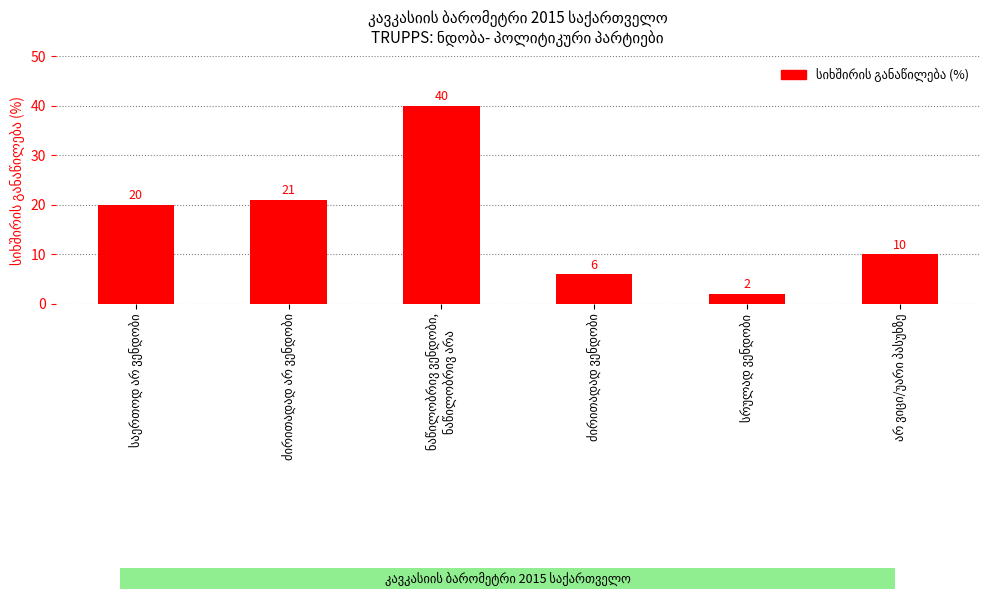

What is the value of the 4th bar from the left?

6